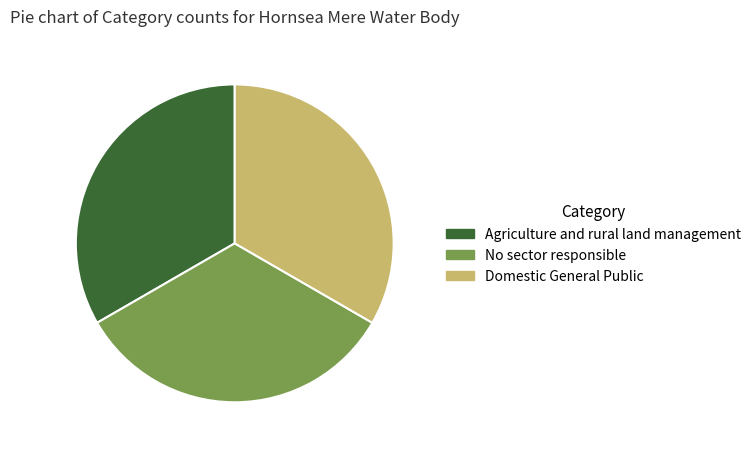

Is there any slice that represents more than half of the pie?

No